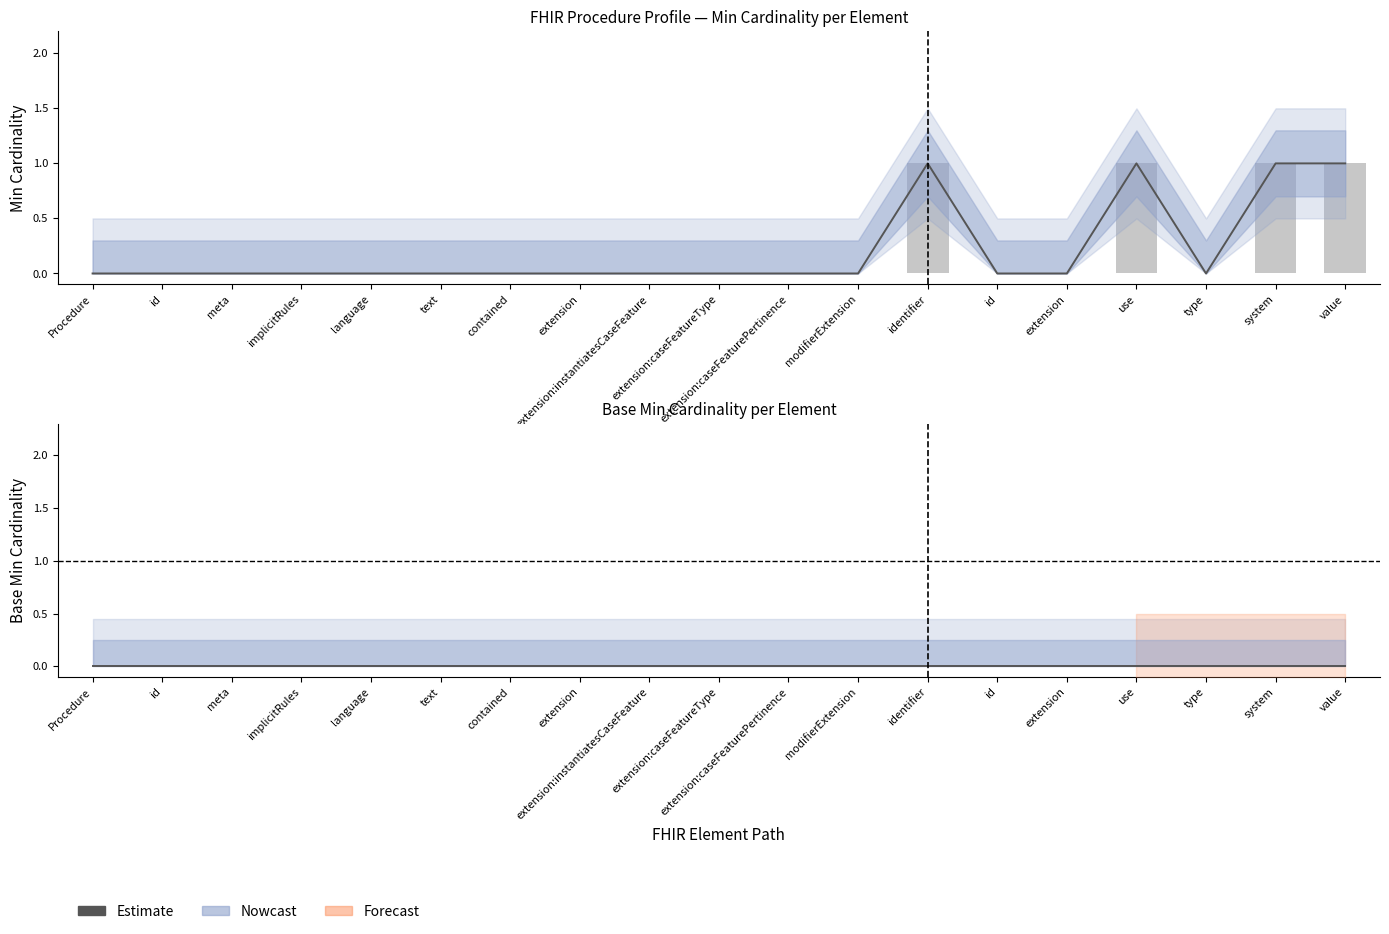

What is the label of the 3rd bar from the left?

meta